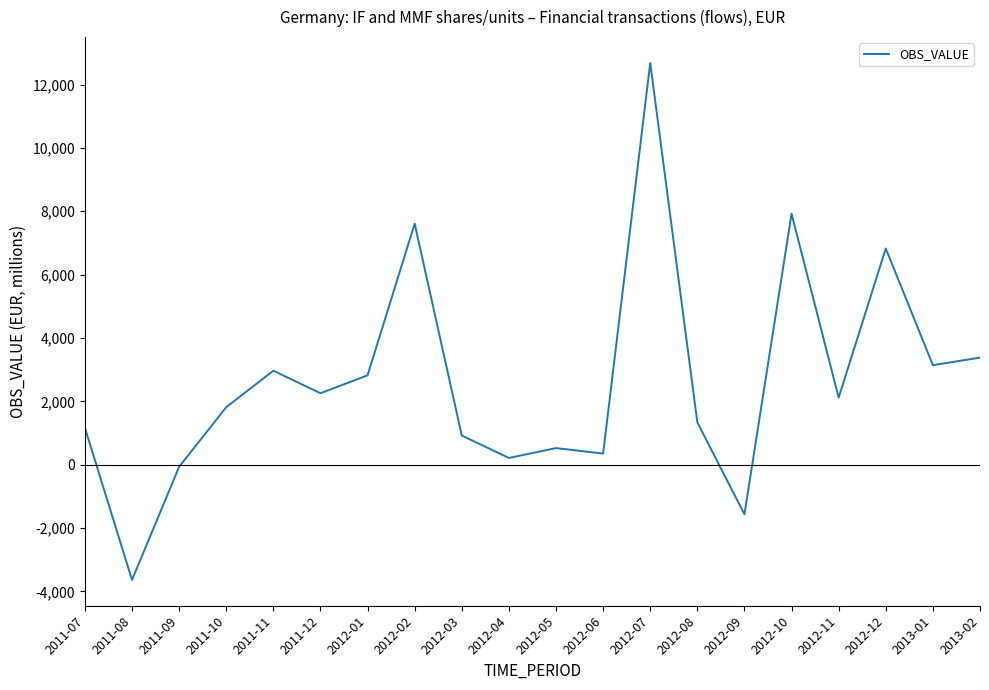

What is the ratio of the value at 2012-12 to the value at 2011-12?

3.0